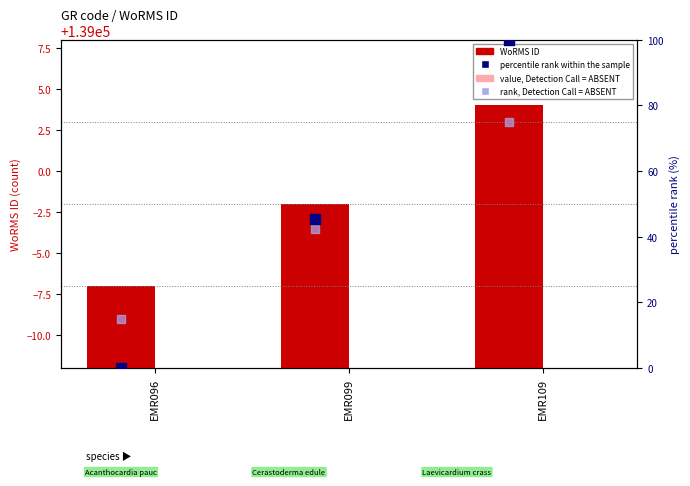

Which series contains the lowest Y value?

percentile rank within the sample